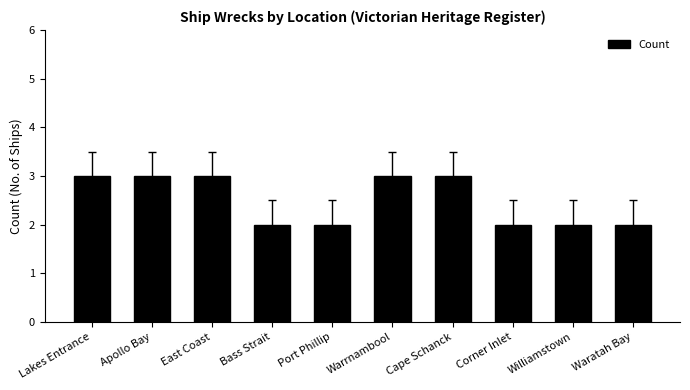

What is the maximum value shown in the chart?

3